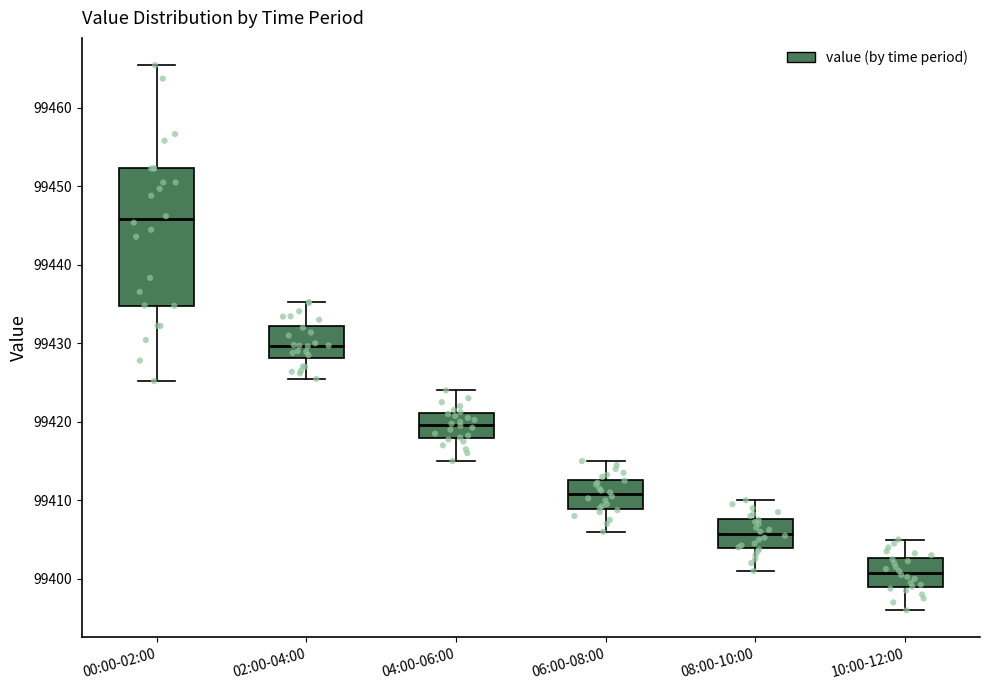

Where is the lower edge of the box for 00:00-02:00 on the y-axis? The values are not printed on the chart, so give them approximately, as read against the axis.

99435